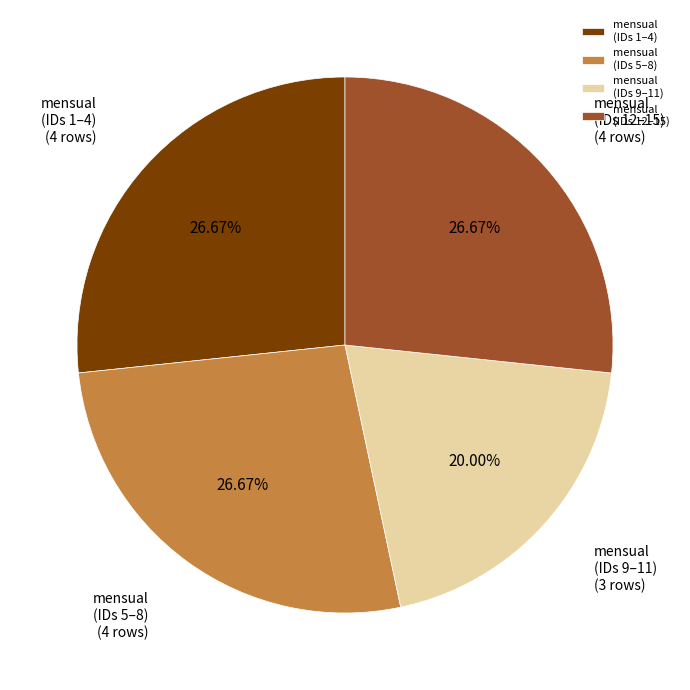

Count the number of slices in the pie.

4